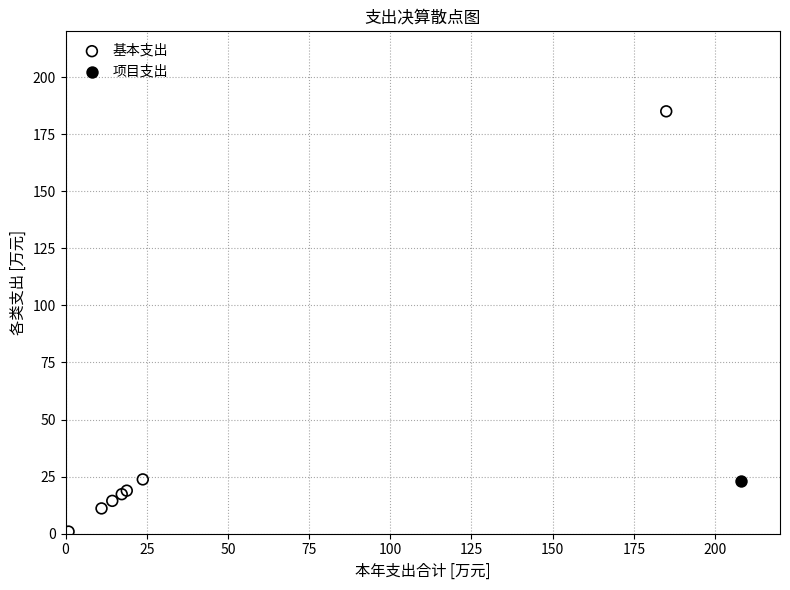

What are all the series names shown in the legend?

基本支出, 项目支出